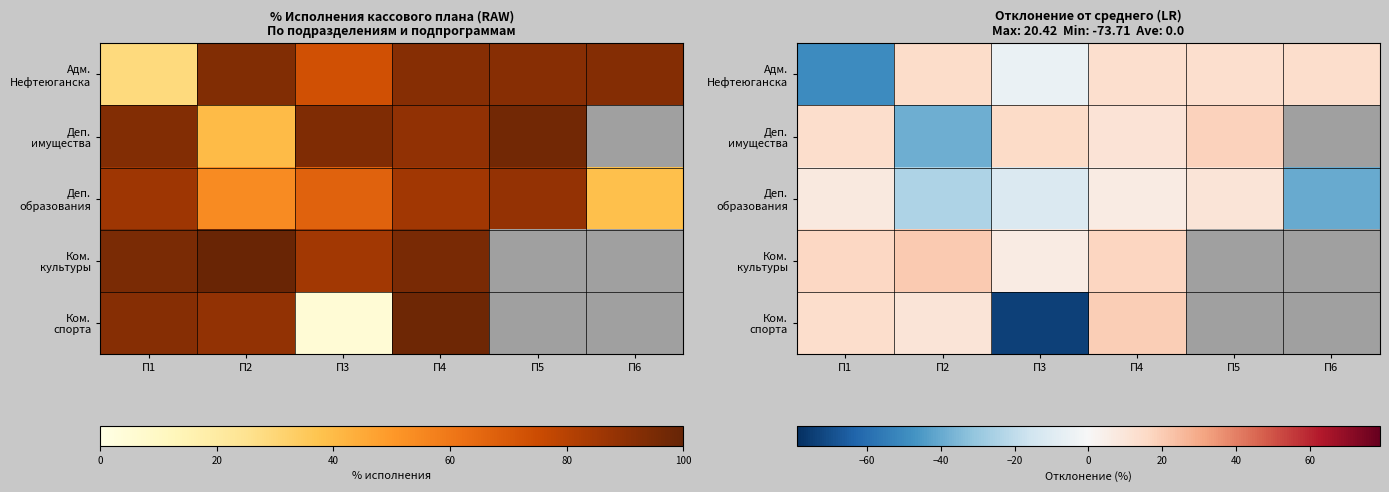

Read the Ком. спорта value at П3.

-73.7